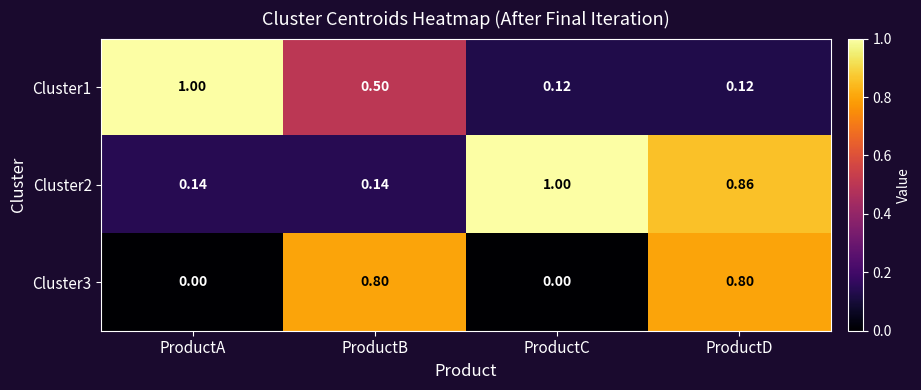

Which series has the largest total across all categories?

Cluster2